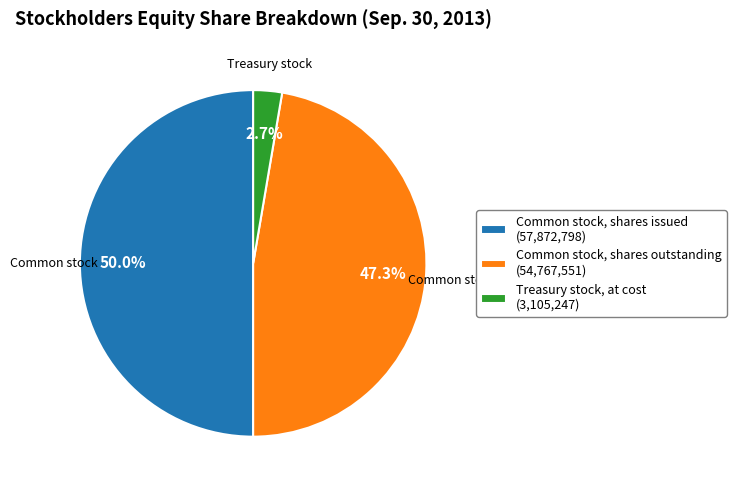

Which has a higher value, Common stock, shares issued or Treasury stock, at cost?

Common stock, shares issued